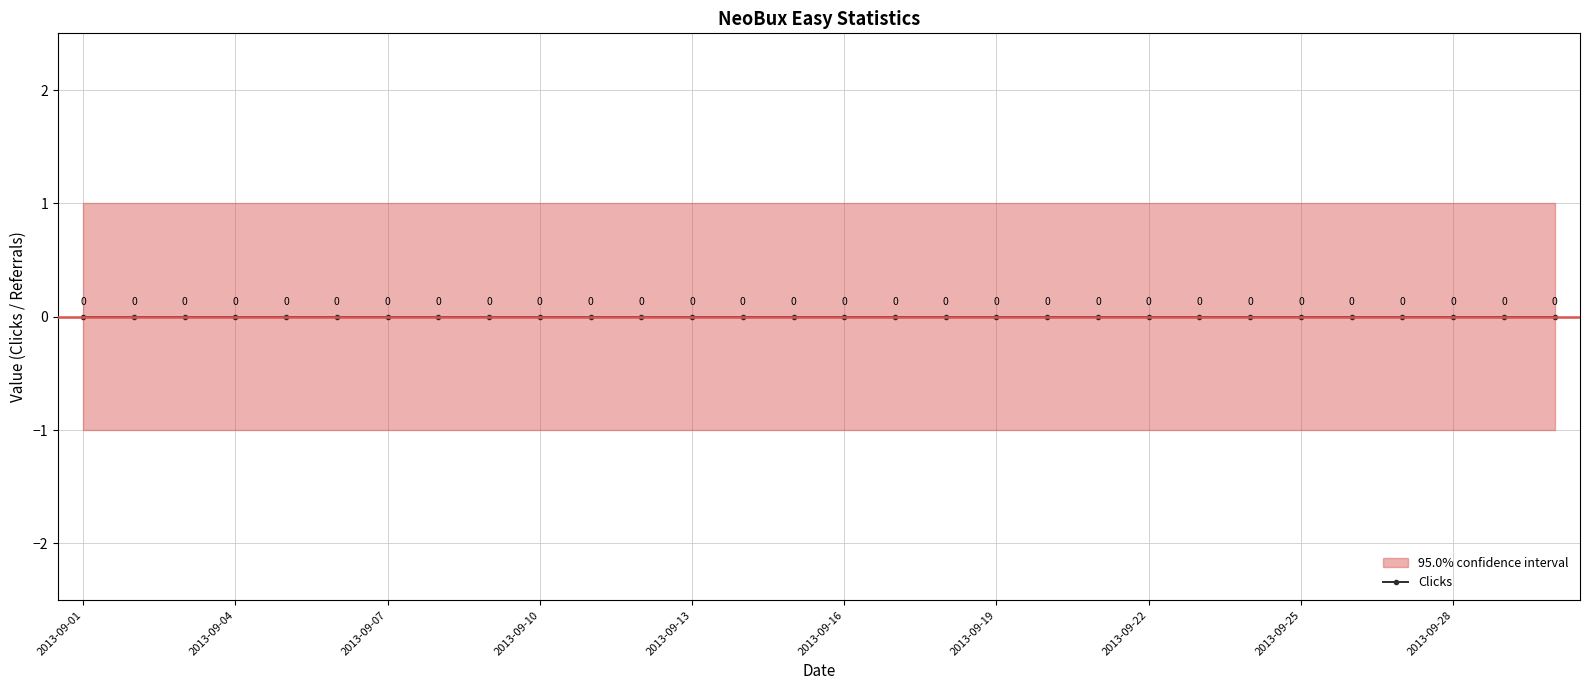

True or false: Expenses #2 and Income intersect in this chart.

False